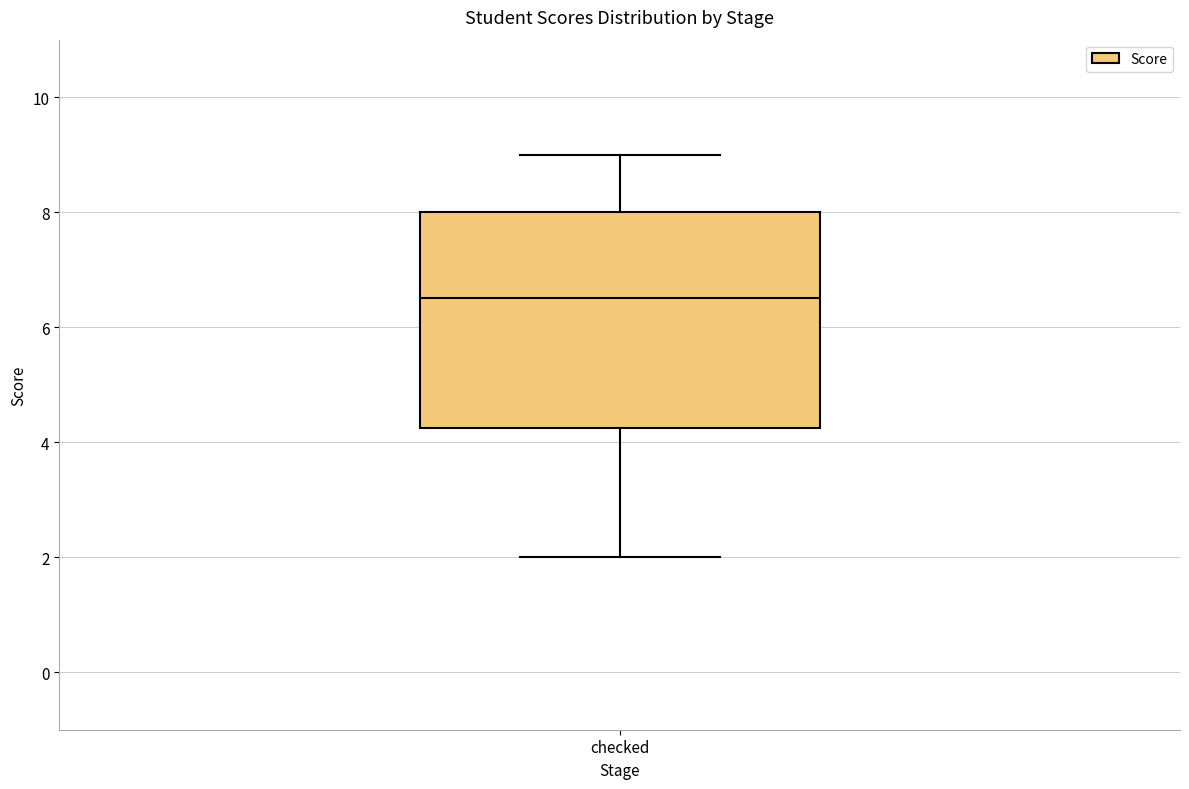

Read this box plot against the y-axis: the position of the median line, the range covered by the box, and the ends of both whiskers. The values are not printed on the chart, so give them approximately, as read against the axis.

median 6.6, box 4.2 to 8.0, whiskers 2.0 to 9.0